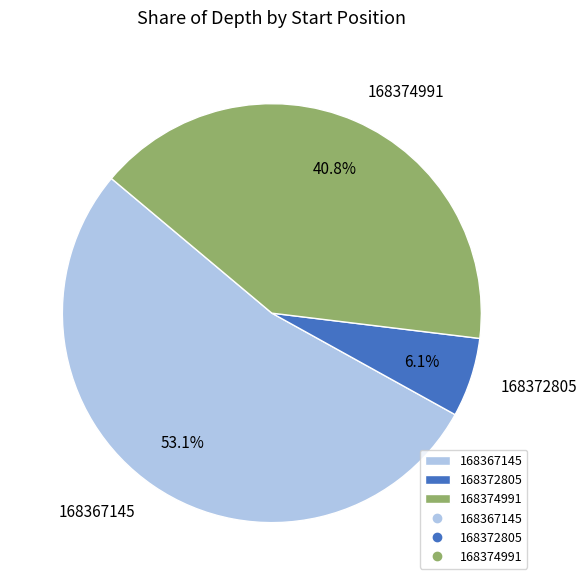

Rank the categories by value from highest to lowest.

168367145, 168374991, 168372805